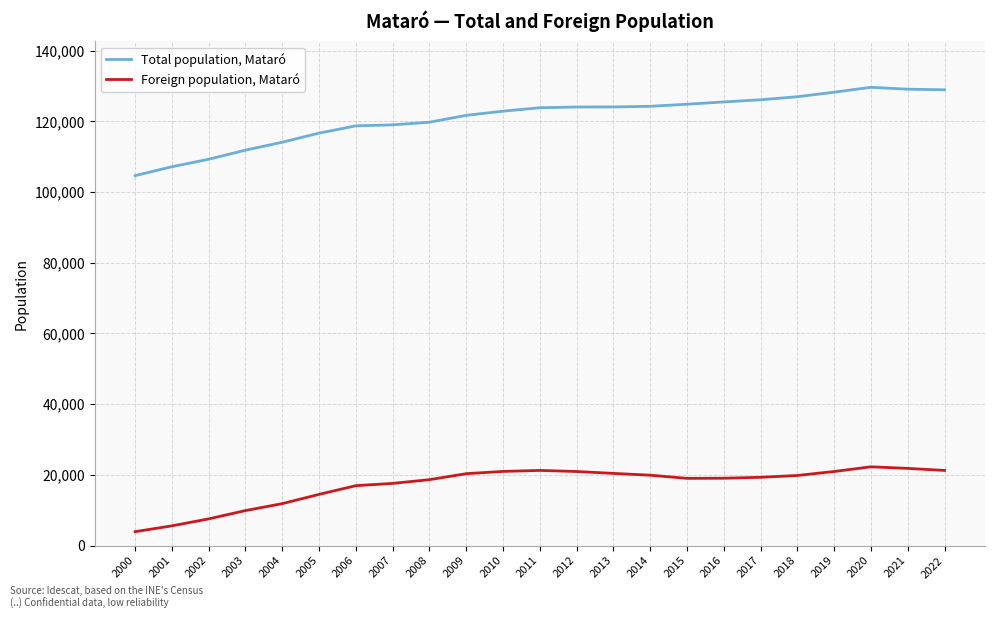

Rank the series at 2019 from lowest to highest value.

Foreign population, Mataró, Total population, Mataró